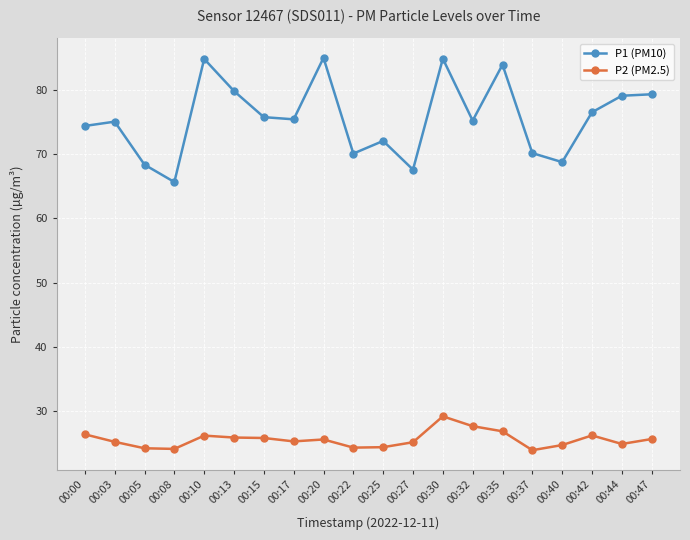

Is this an area chart (filled region under the line)?

No